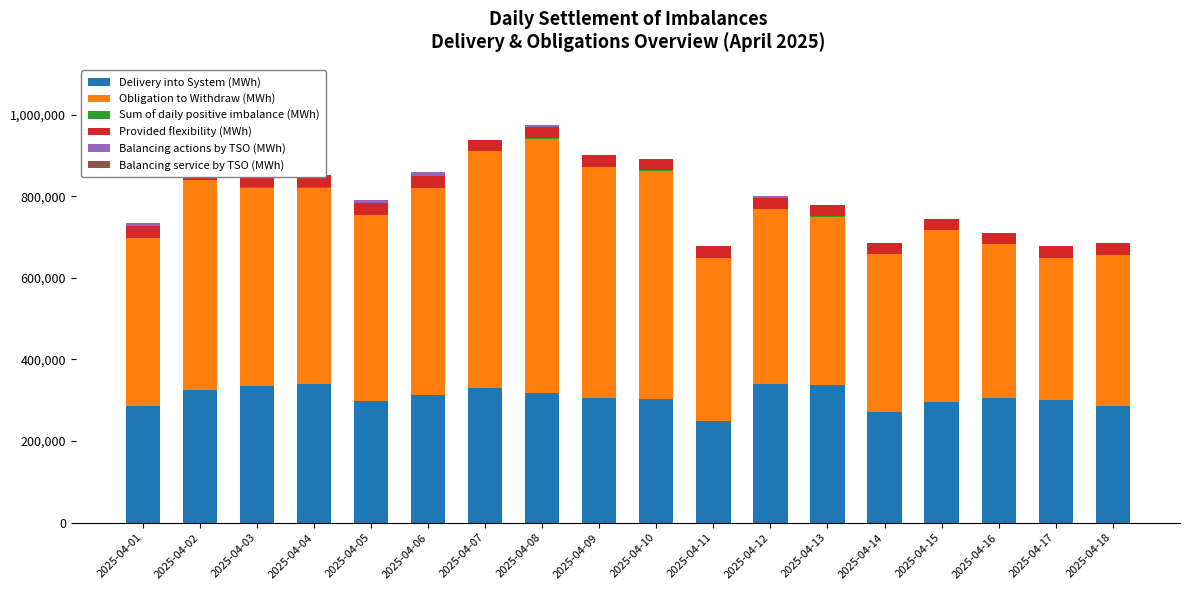

What is the value of the Sum of daily positive imbalance (MWh) bar at the 14th from the left?

43.2